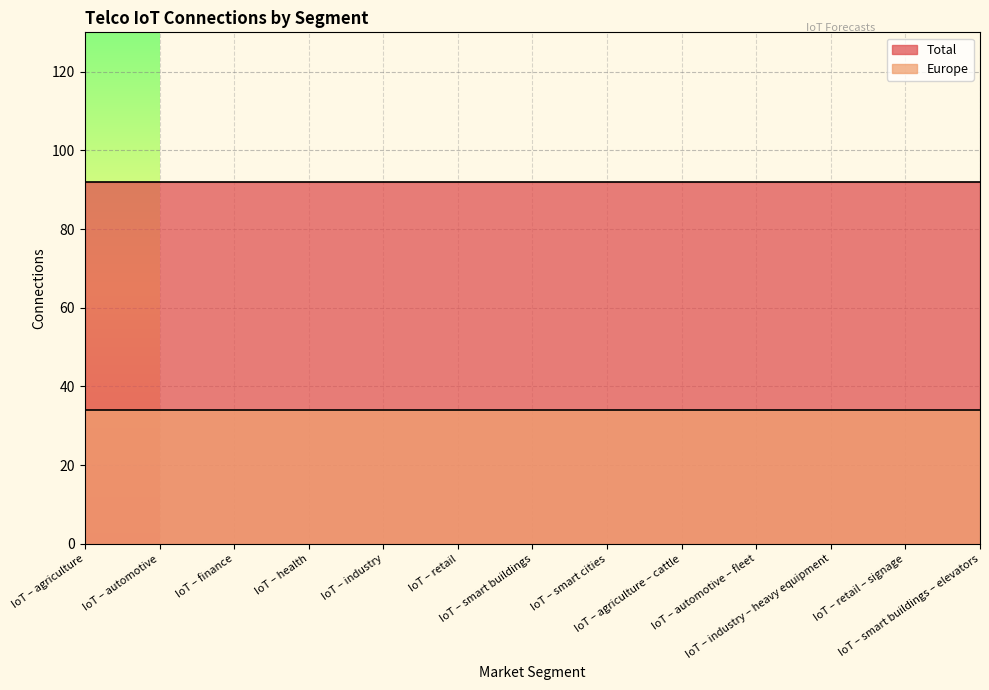

What is the lowest value of the Total series?

92